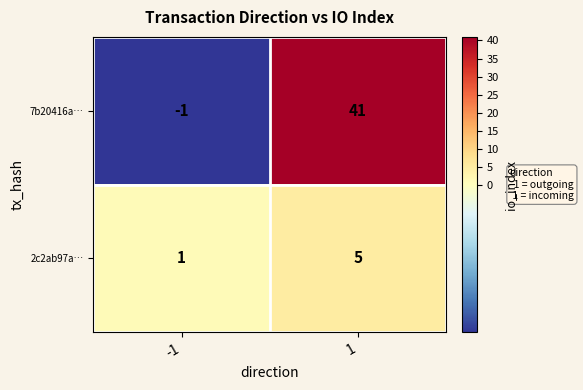

List the series in order of their peak value, lowest first.

2c2ab97a…, 7b20416a…